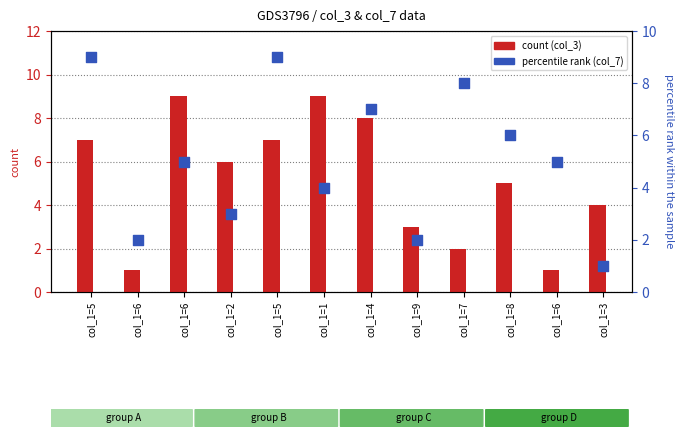

At which category is the sum across all series the highest?

col_1=5